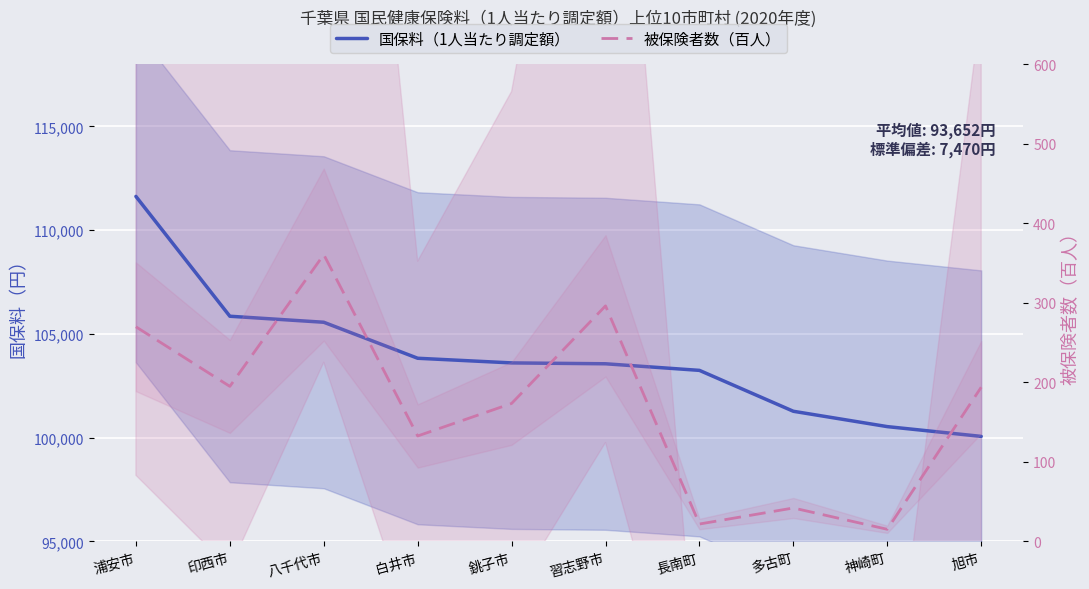

True or false: 国保料（1人当たり調定額） has more than 1 points higher than both neighbors.

False